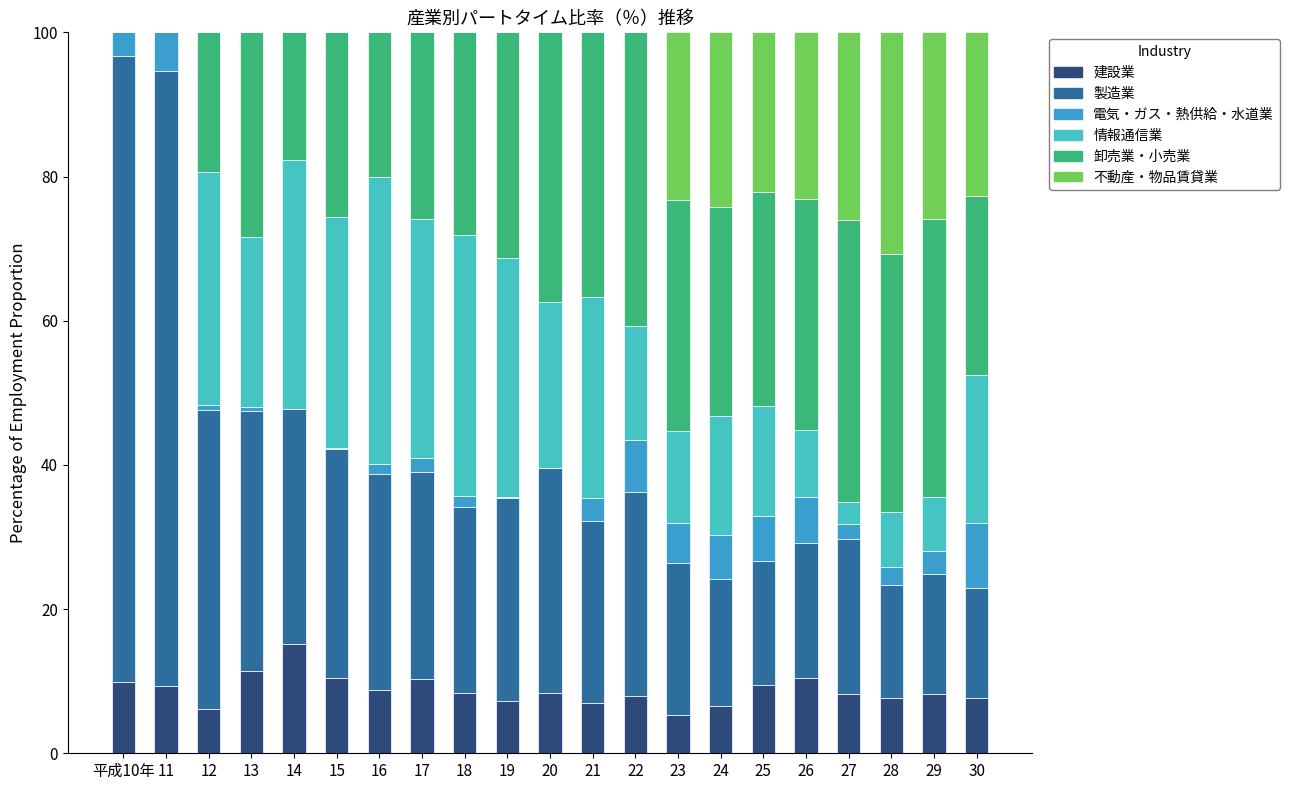

What is the sum of all 建設業 values?

184.0